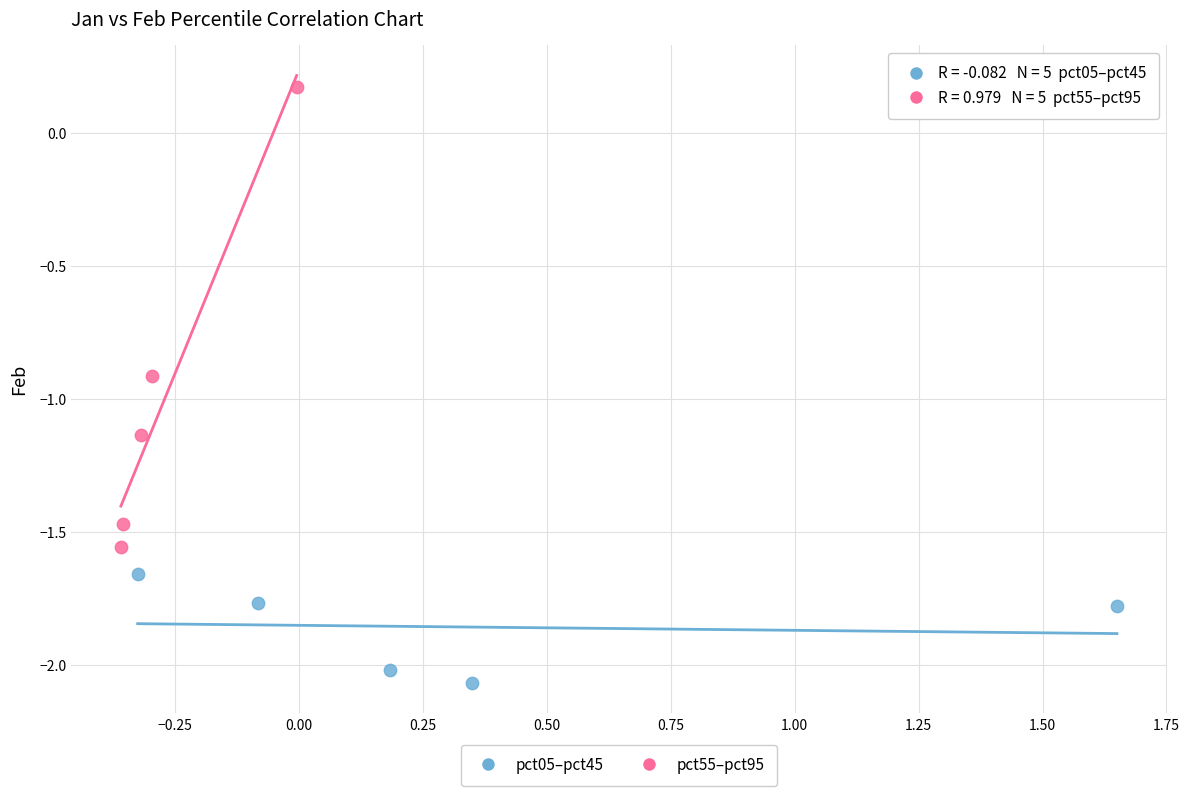

Which series reaches the maximum Y coordinate?

pct55–pct95